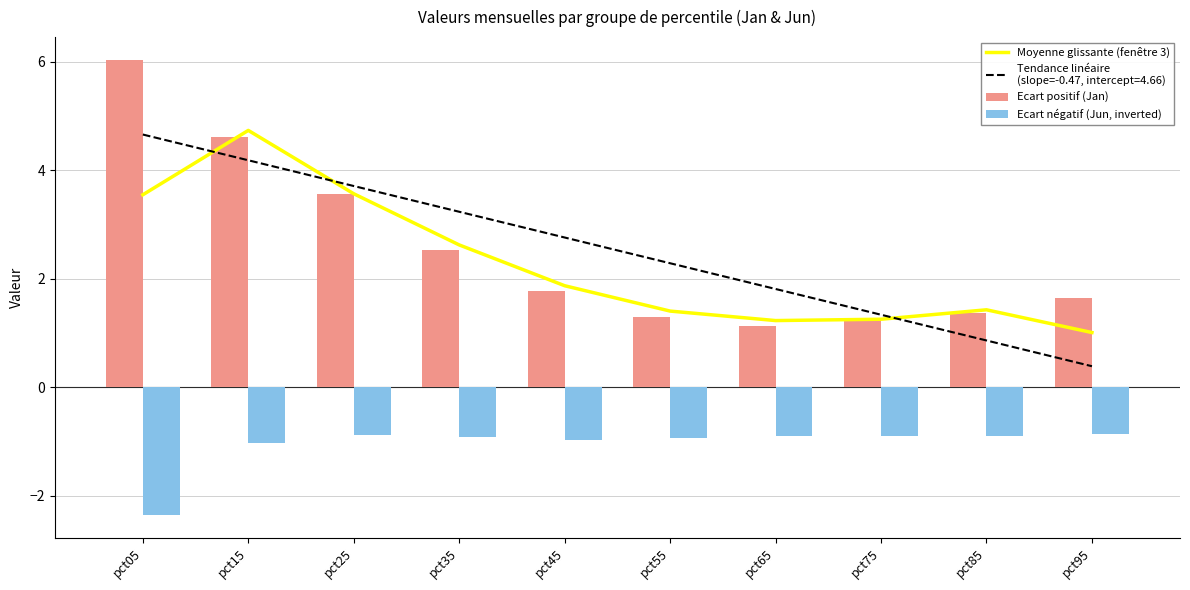

At which label does Ecart négatif (Jun, inverted) reach its peak?

pct95